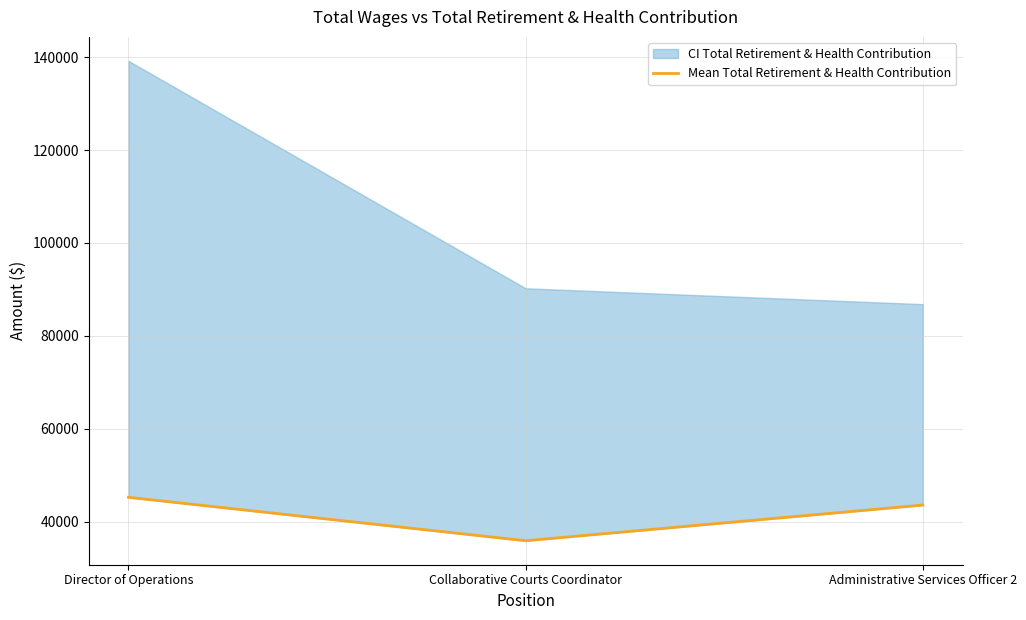

Reading left to right, extract all data points from this chart.

Director of Operations=45284	Collaborative Courts Coordinator=35943	Administrative Services Officer 2=43618